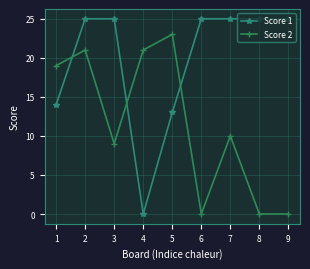

What are all the series names shown in the legend?

Score 1, Score 2